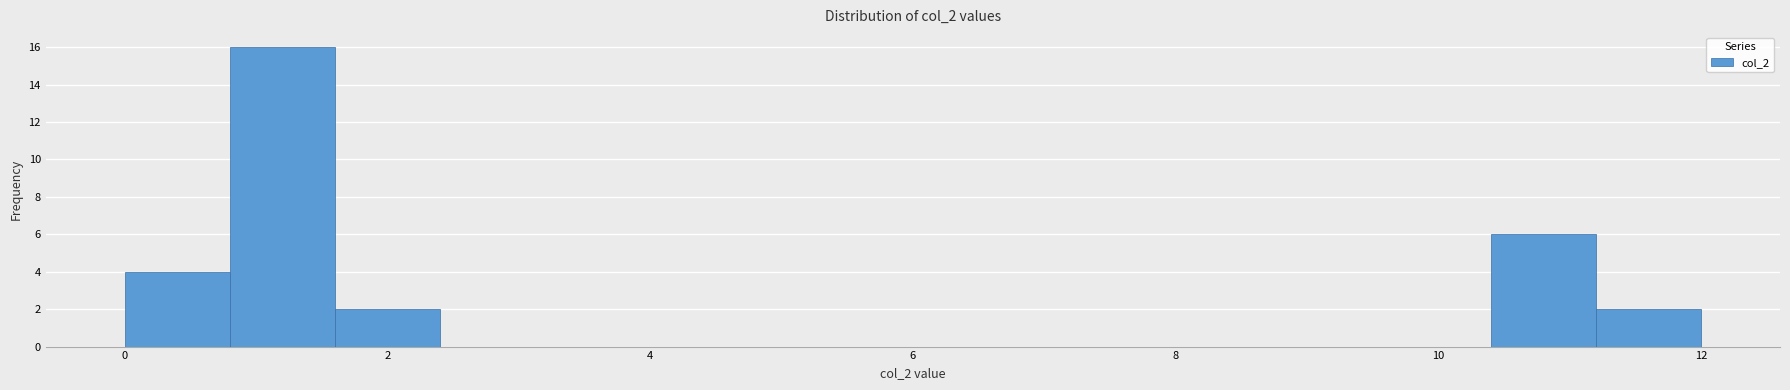

Which range on the x-axis has the tallest bar?

0.8 to 1.6